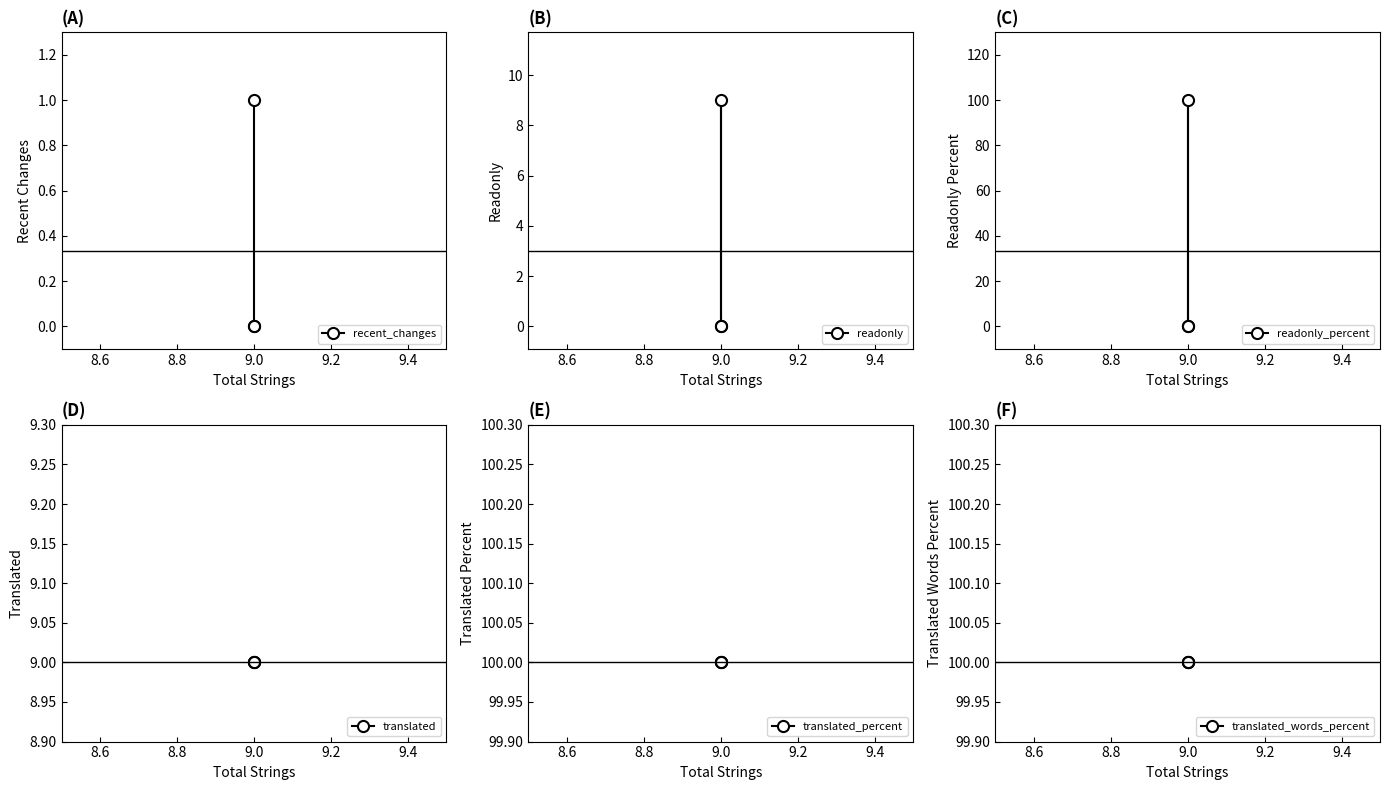

What are all the series names shown in the legend?

recent_changes, readonly, readonly_percent, translated, translated_percent, translated_words_percent